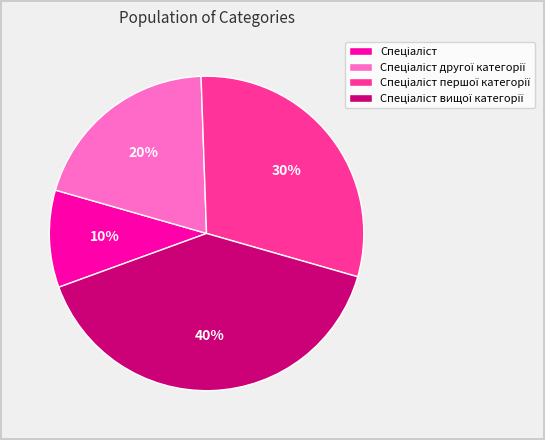

To the nearest percent, what is the difference between the largest and smallest slice percentages?

30%